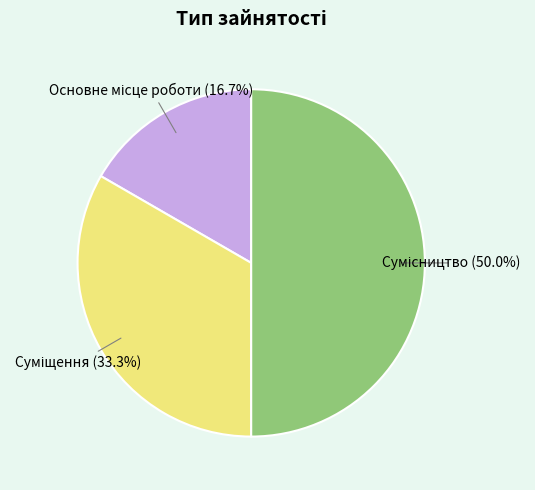

To the nearest percent, what percentage of the pie is Суміщення?

33%